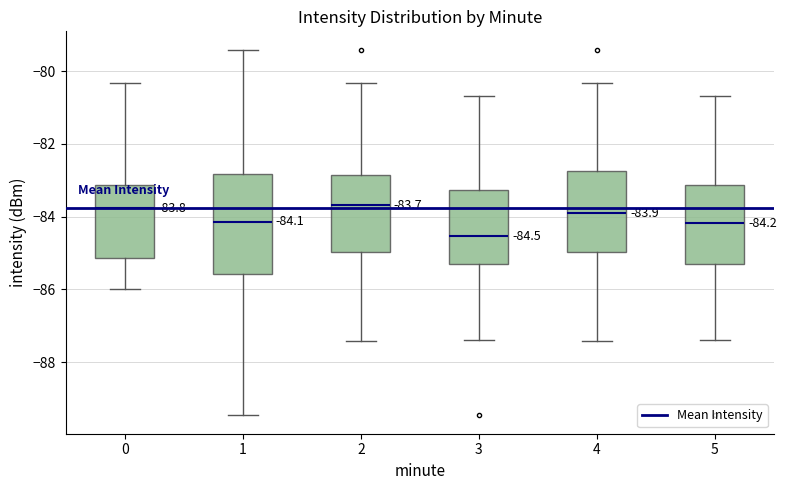

Comparing the boxes themselves (not the whiskers), which one is the tallest?

1